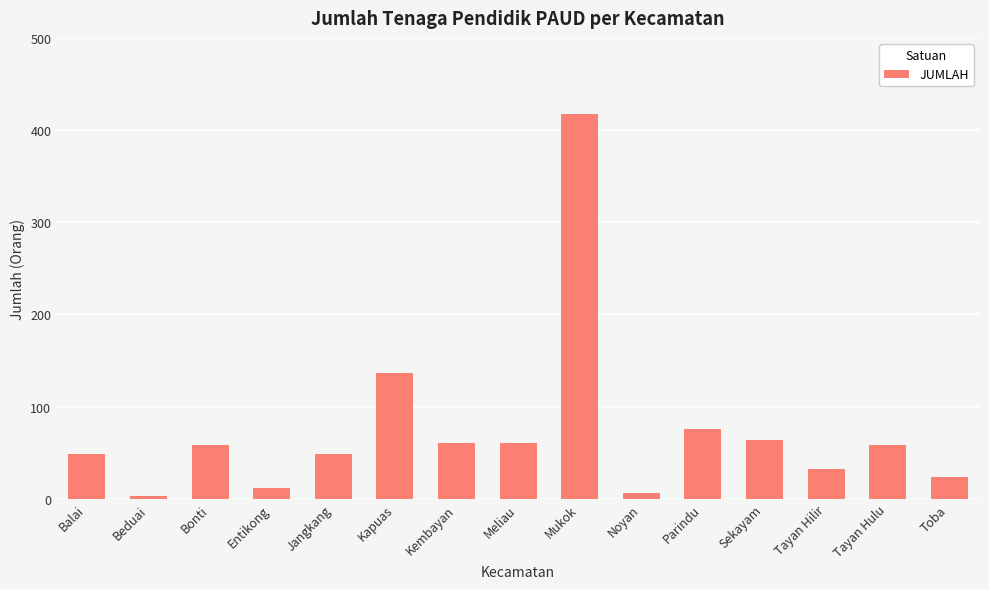

What is the change in value from Entikong to Noyan?

-6